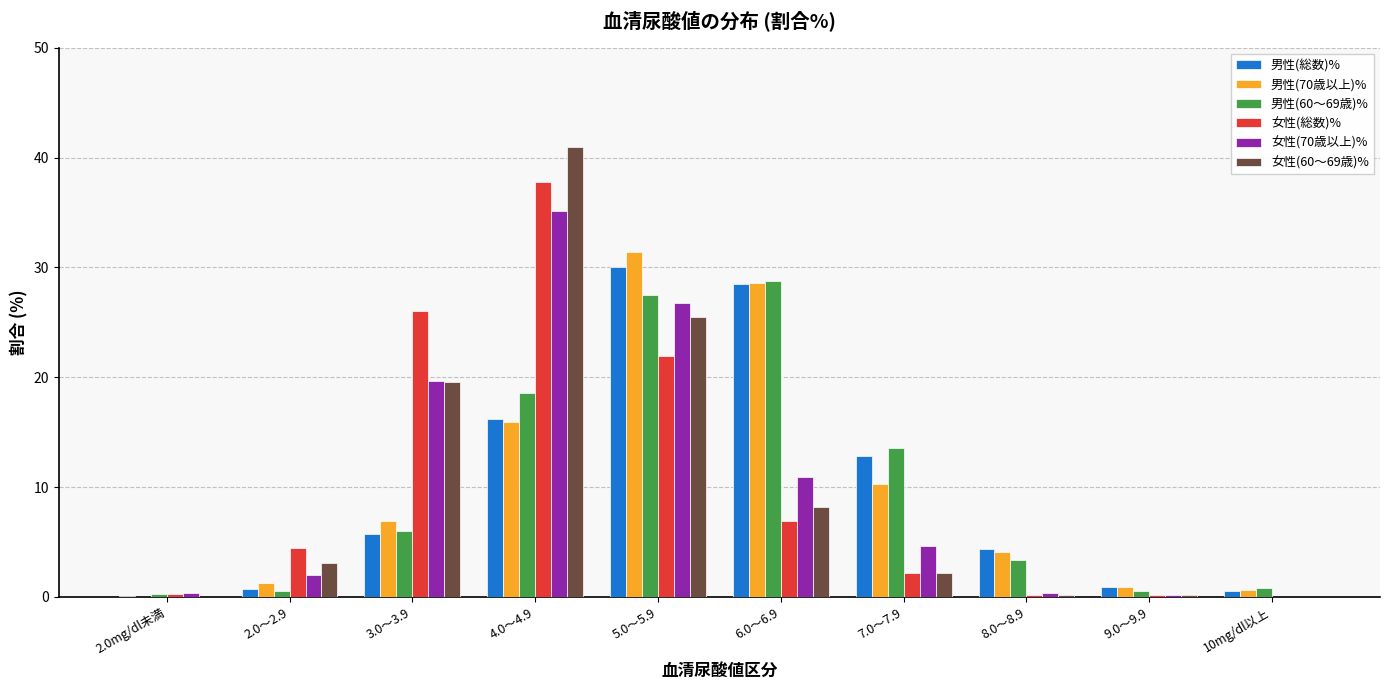

Is the value of 女性(60～69歳)% at 8.0～8.9 greater than the value of 女性(70歳以上)% at 4.0～4.9?

No